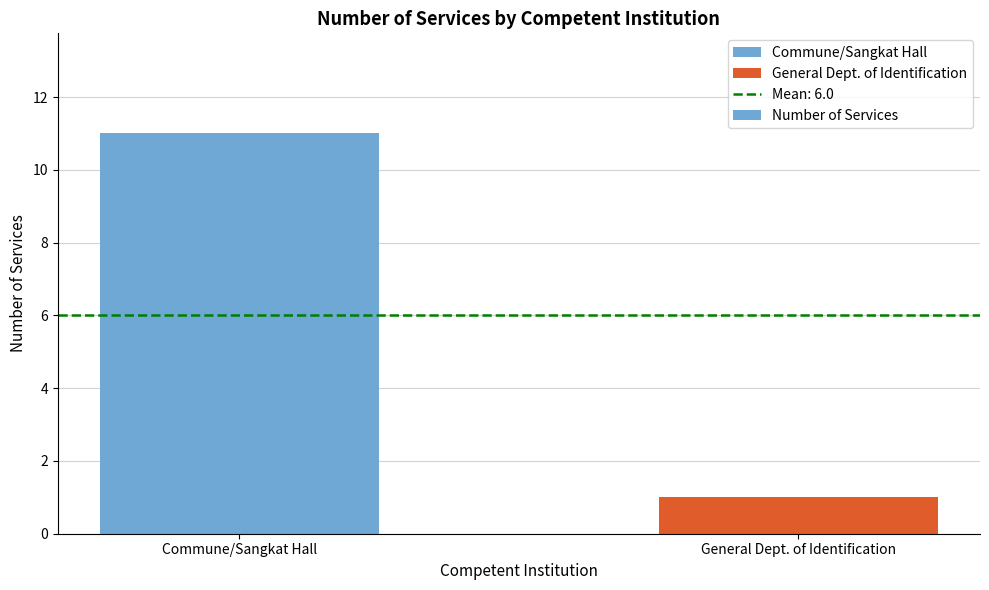

What is the sum of all values?

12